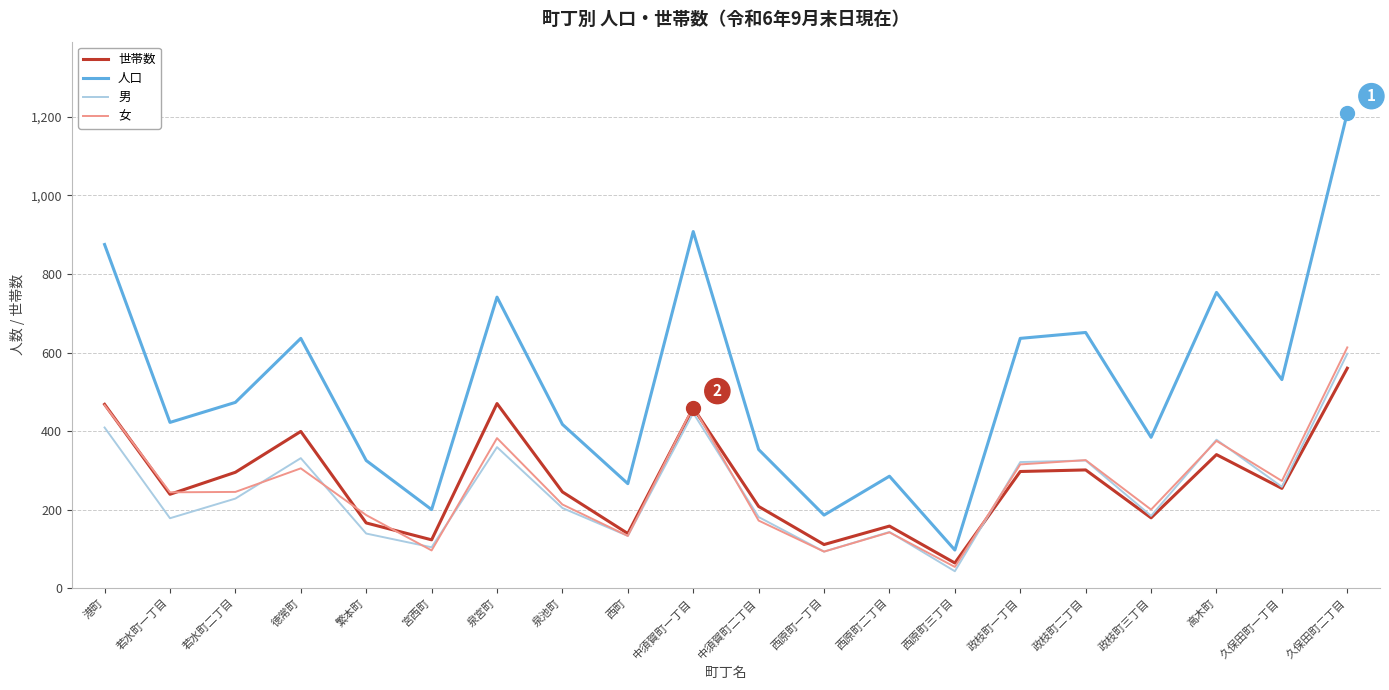

What is the minimum value shown in the chart?

43